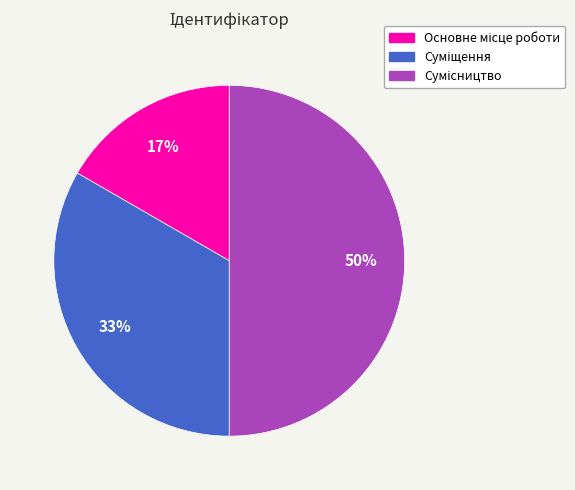

To the nearest percent, what is the average slice percentage?

33%